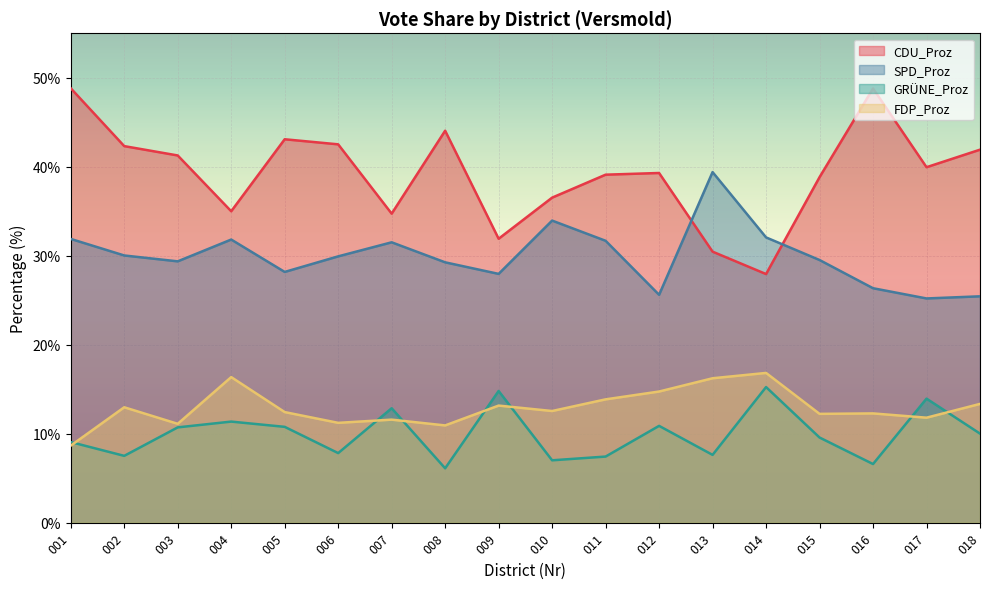

What are all the series names shown in the legend?

CDU_Proz, SPD_Proz, GRÜNE_Proz, FDP_Proz